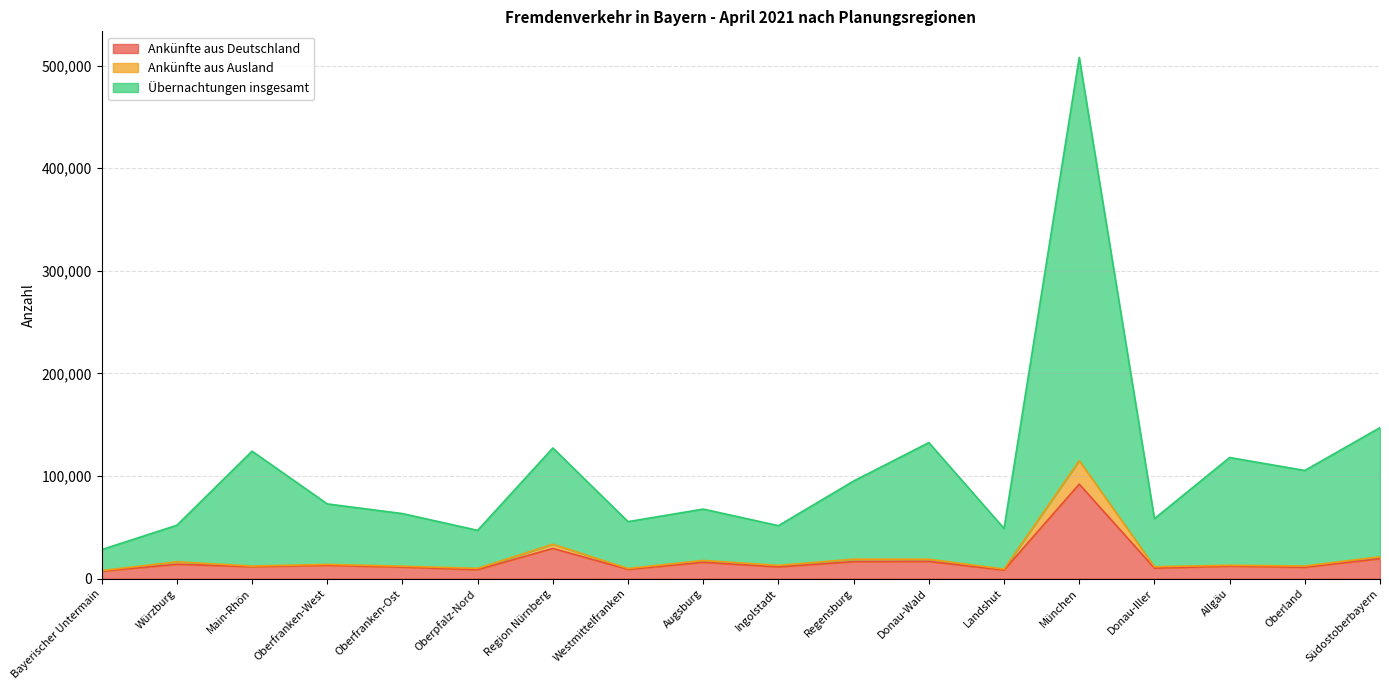

What are all the series names shown in the legend?

Ankünfte aus Deutschland, Ankünfte aus Ausland, Übernachtungen insgesamt